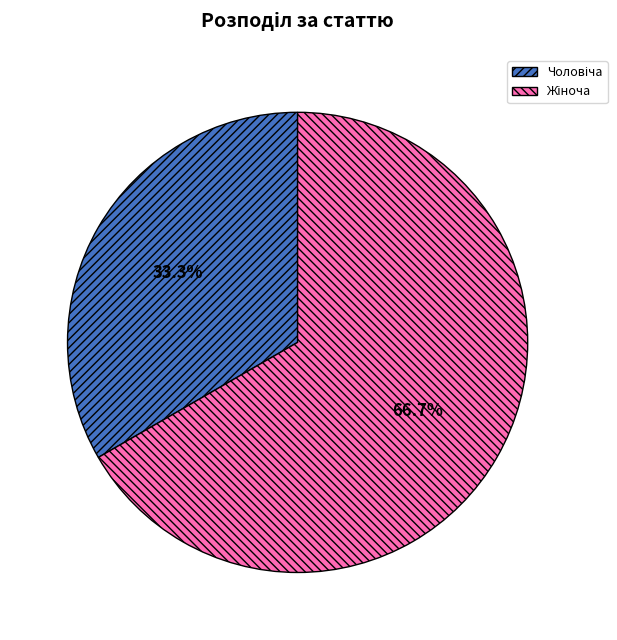

To the nearest percent, what percentage of the pie is Жіноча?

67%